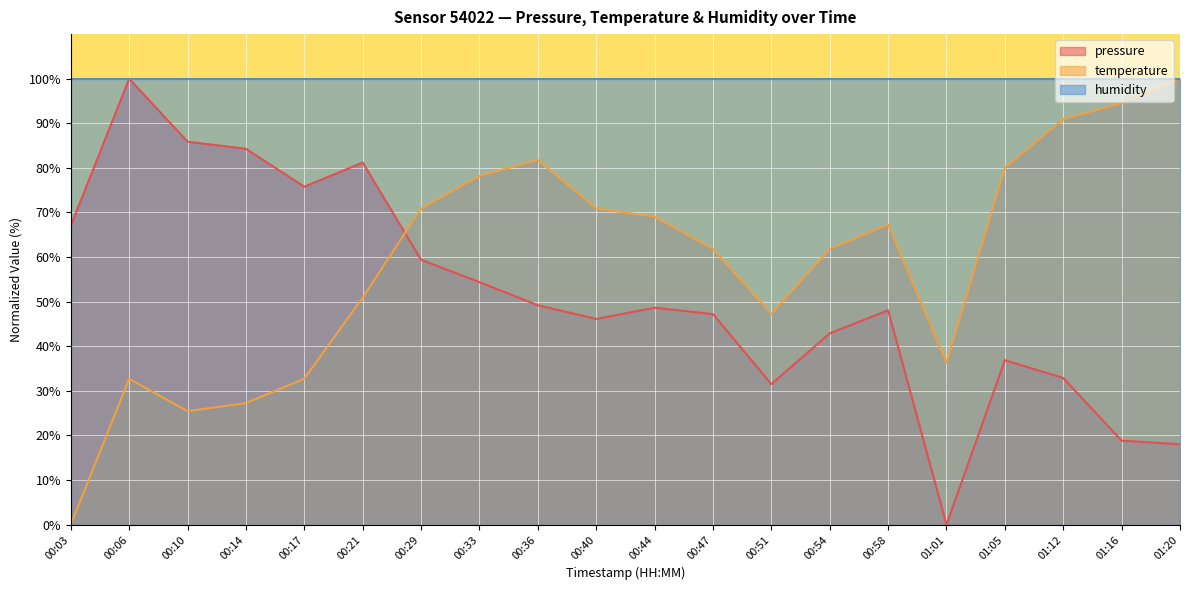

True or false: pressure and temperature cross at least once.

True